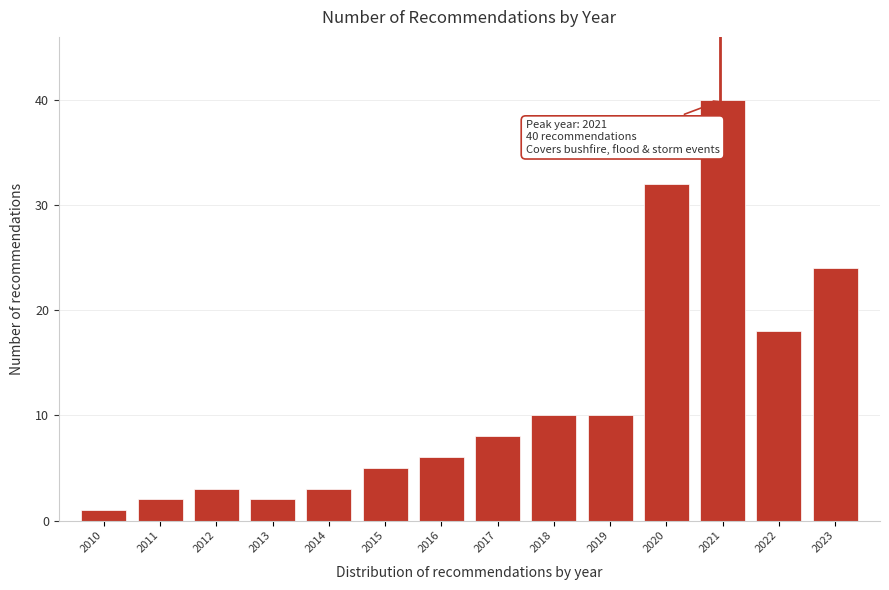

Reading left to right, transcribe all the data shown in this chart.

1	2	3	2	3	5	6	8	10	10	32	40	18	24